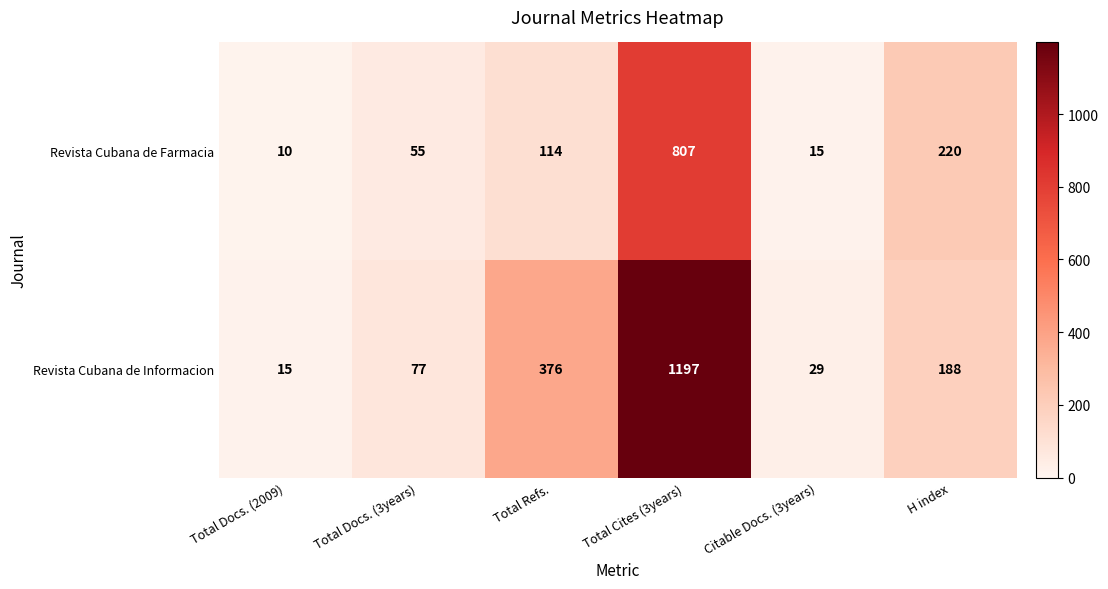

Is it true that Revista Cubana de Informacion equals 51 at Citable Docs. (3years)?

False